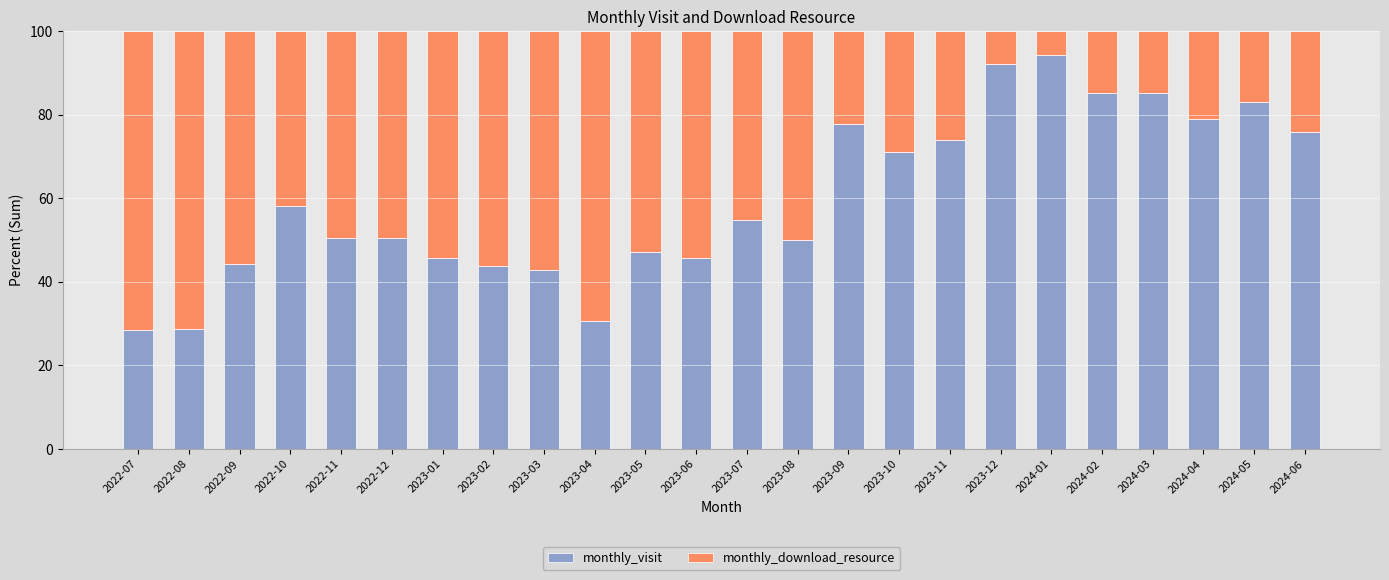

Read the monthly_visit value at 2024-06.

75.9